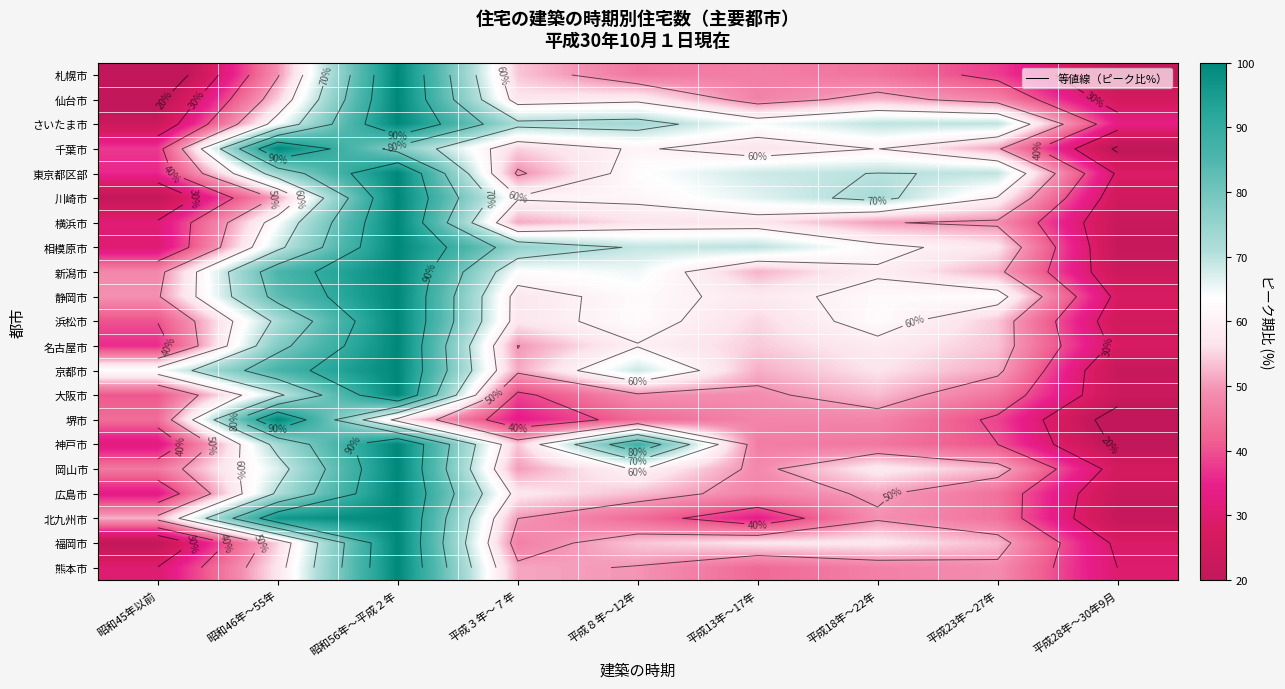

Read the 横浜市 value at 平成13年～17年.

56.9